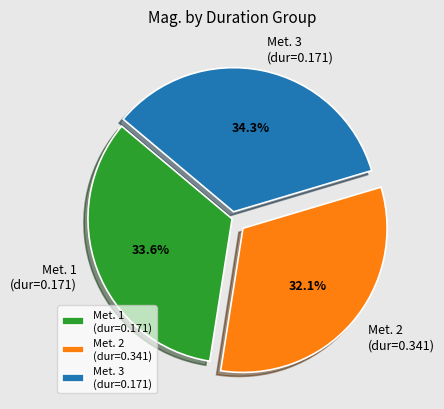

Approximately how many times larger is the value at Met. 3 (dur=0.171) compared to Met. 2 (dur=0.341)?

1.1